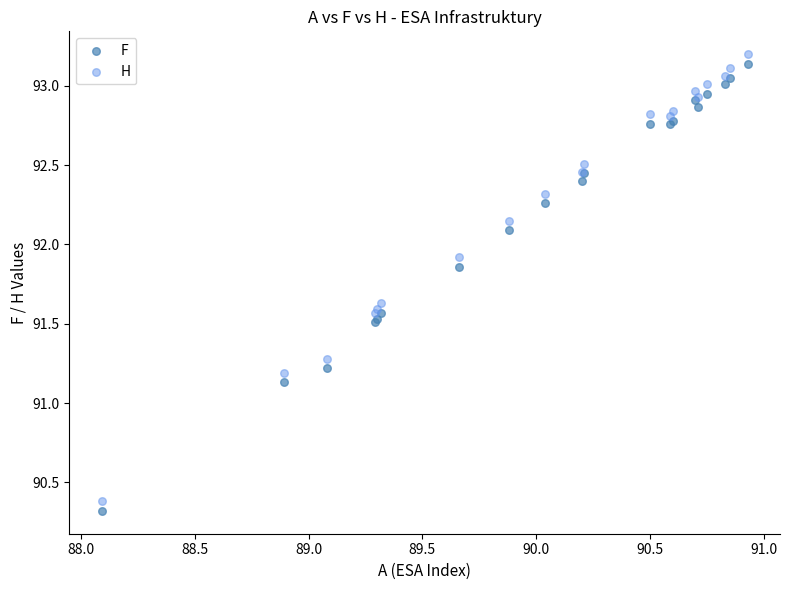

In the F series, what Y value is closest to 91?

91.1